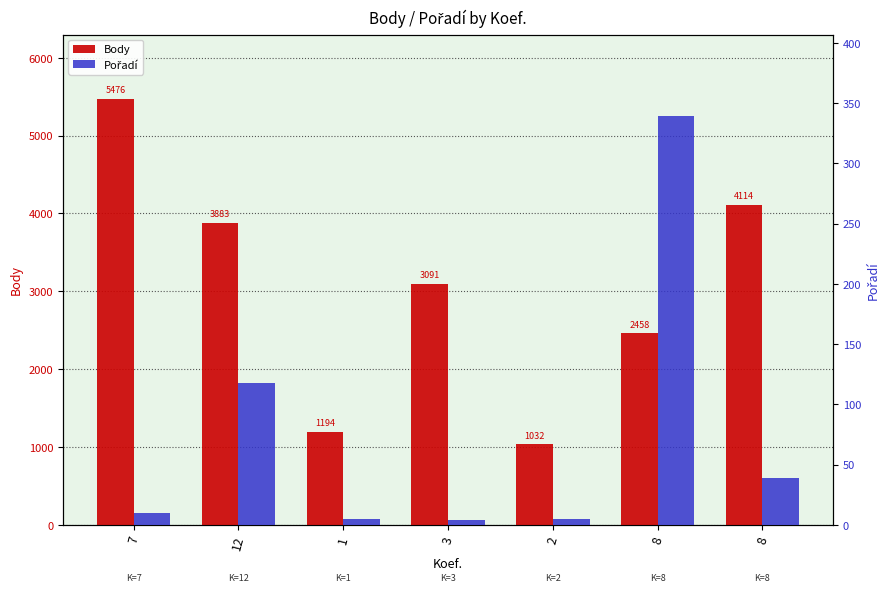

At 12, list the series in order from largest to smallest.

Body, Pořadí